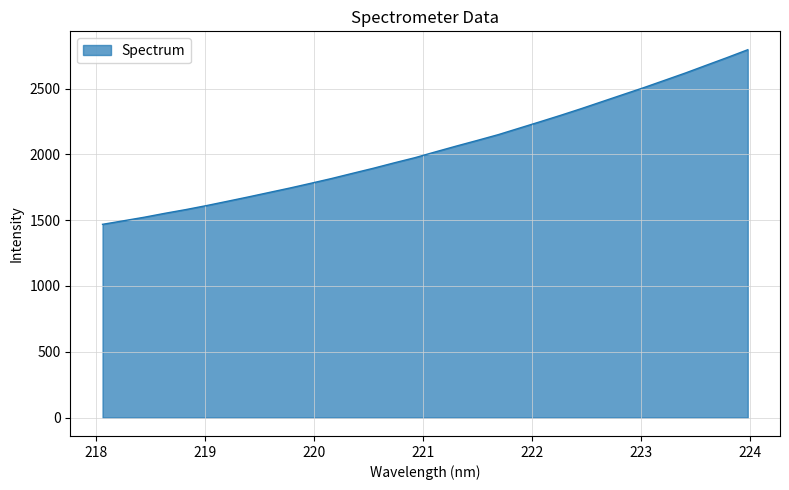

How many lines are shown in the chart?

1